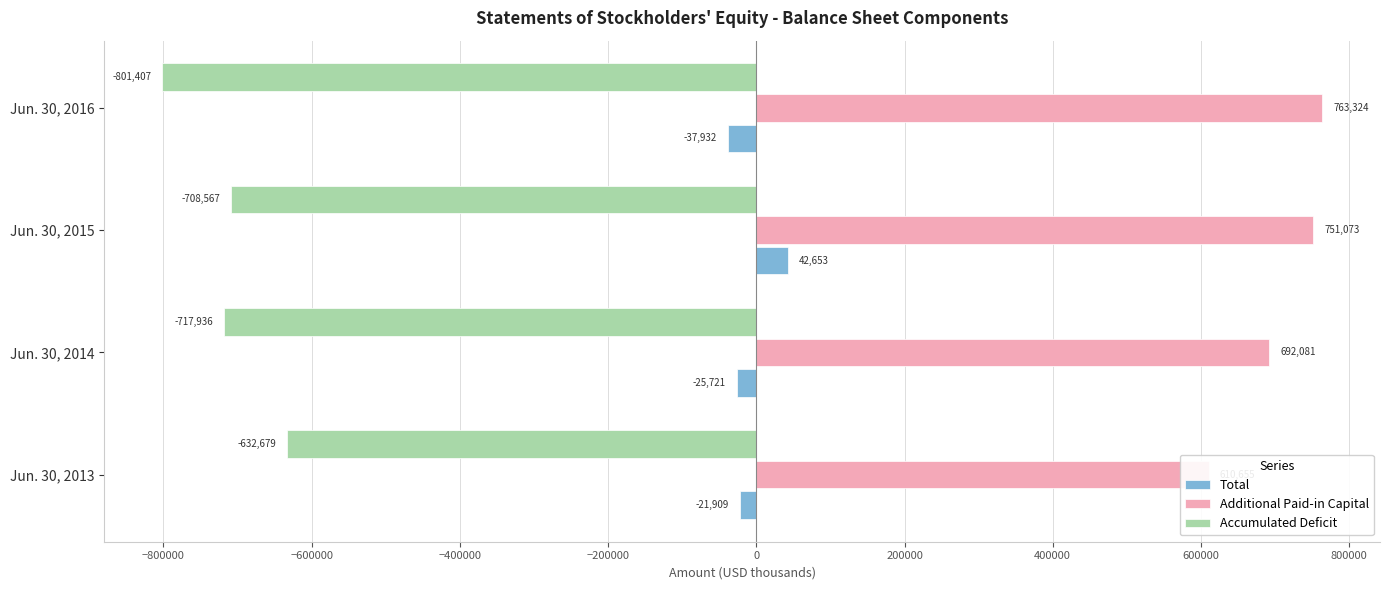

What is the total value across all series at Jun. 30, 2016?

-76015